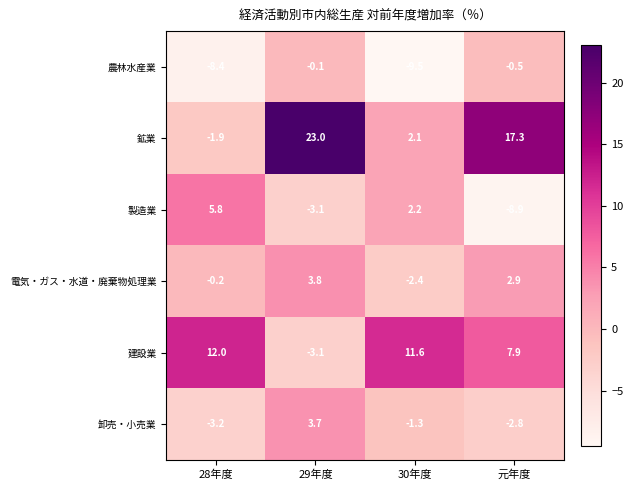

Between 28年度 and 29年度, which series saw the biggest shift?

鉱業